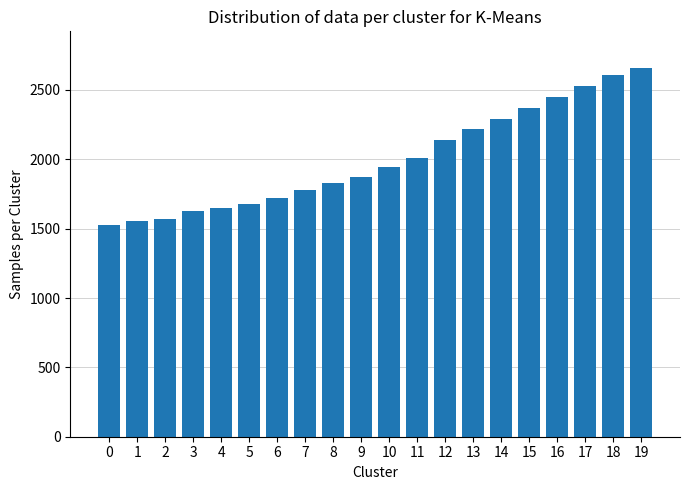

True or false: the data shows 2368 at 15.

True